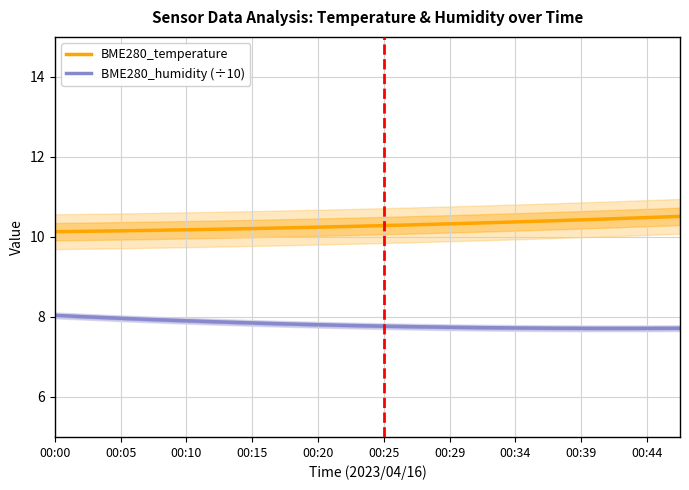

What is the value of the BME280_temperature point at the 5th from the left?

10.2